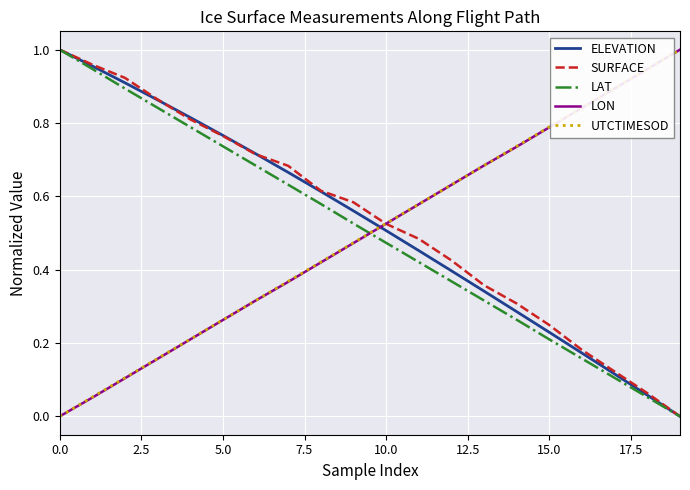

True or false: ELEVATION and UTCTIMESOD cross at least once.

True